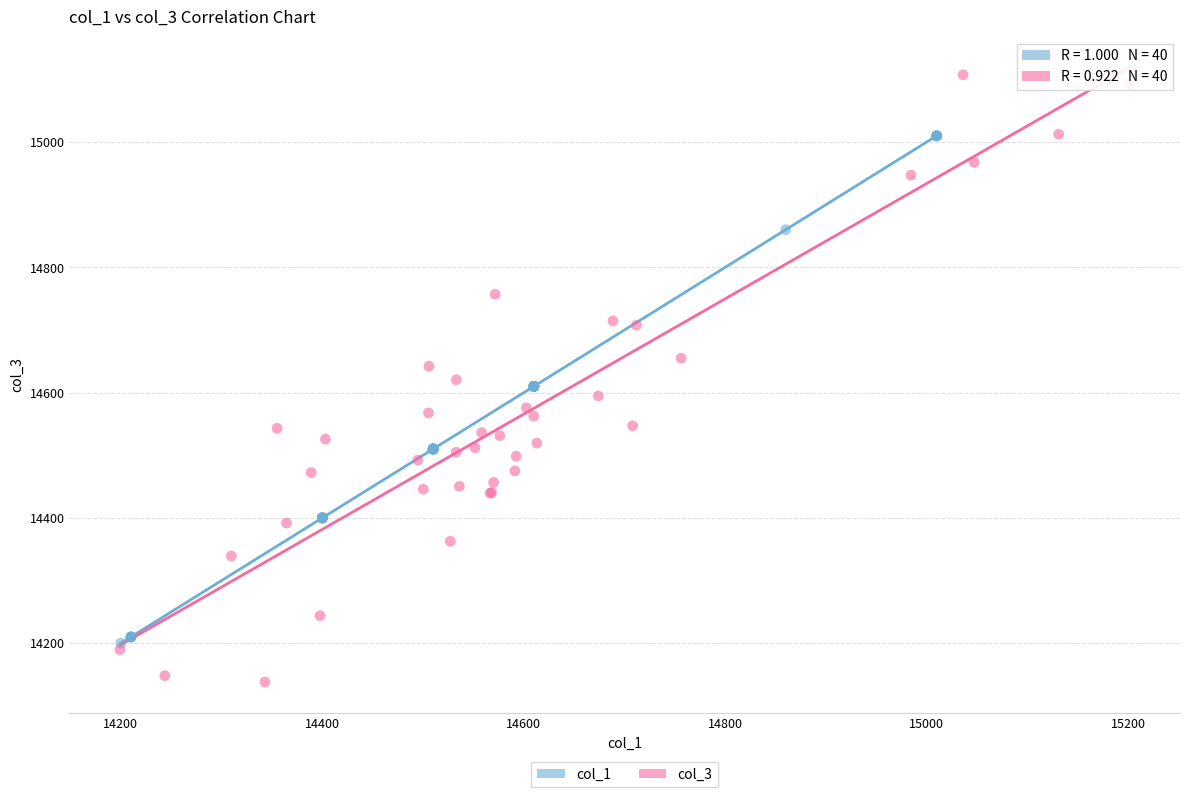

Which series reaches the maximum Y coordinate?

col_3